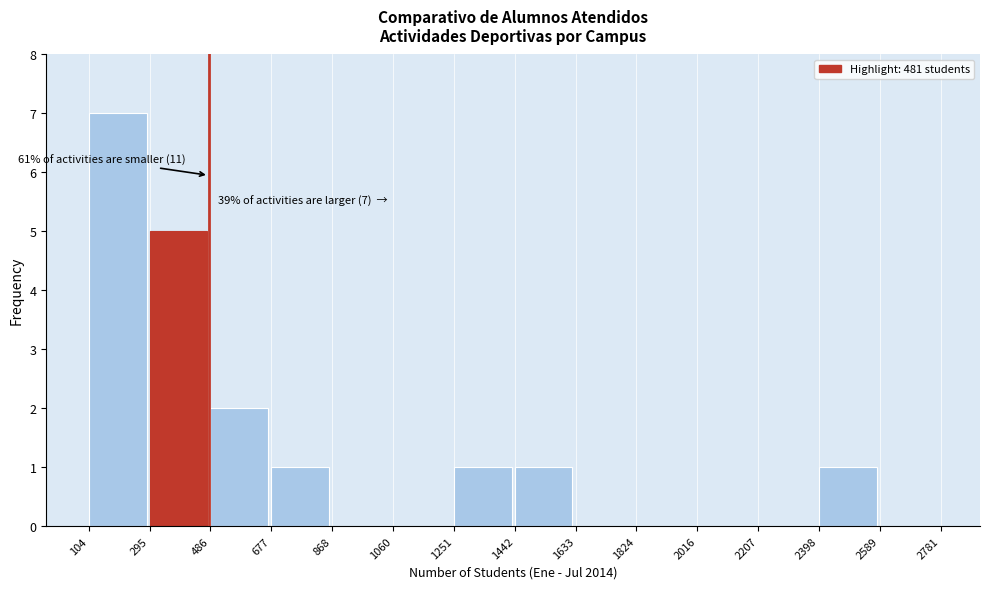

Which range on the x-axis has the tallest bar?

104 to 295